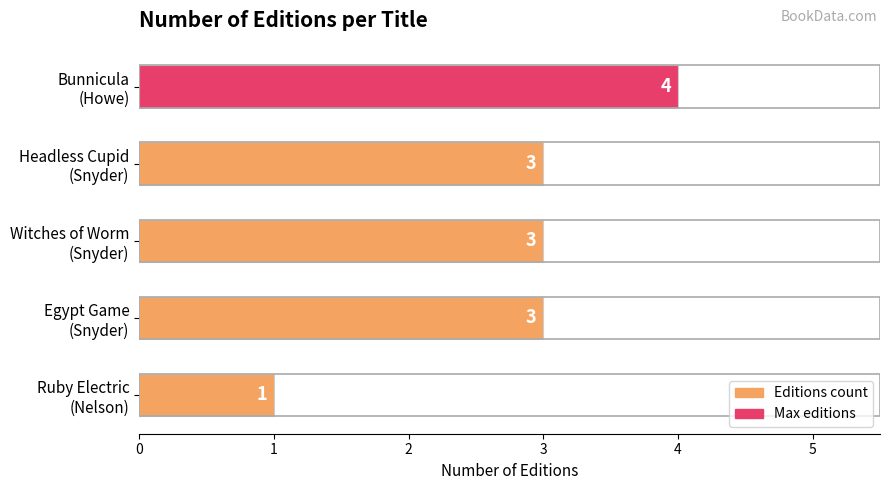

What is the difference between the maximum and second lowest values?

1